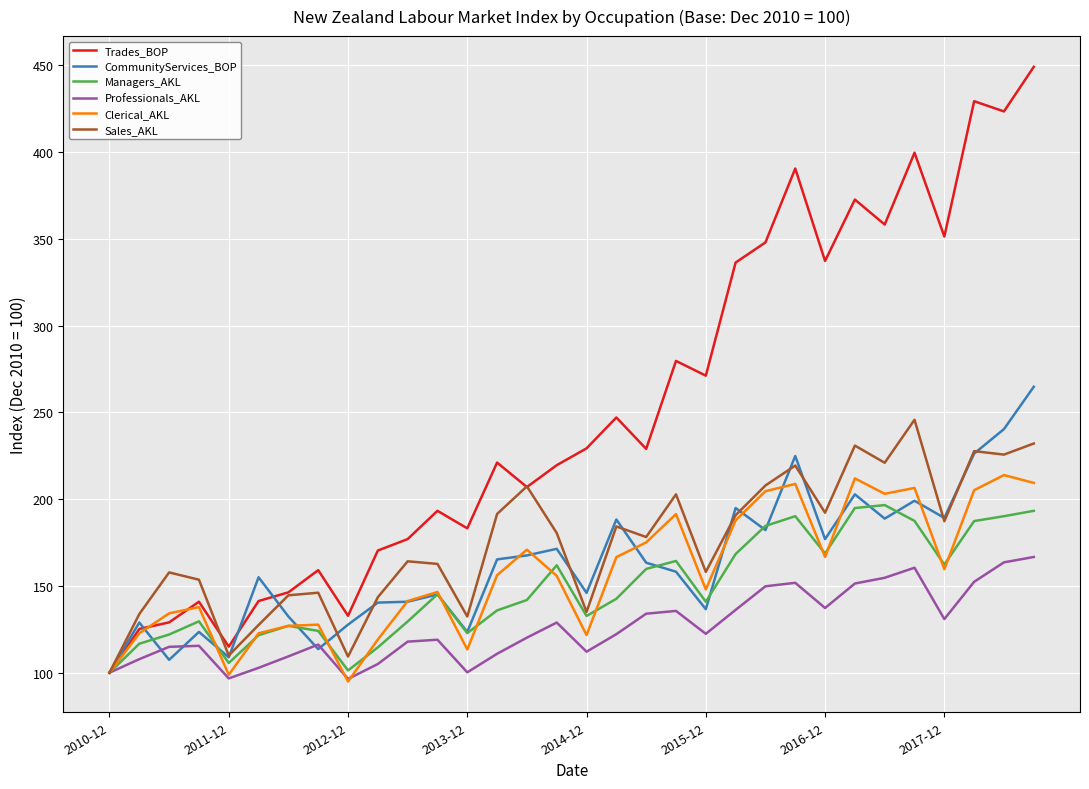

Rank the series by their maximum value, from lowest to highest.

Professionals_AKL, Managers_AKL, Clerical_AKL, Sales_AKL, CommunityServices_BOP, Trades_BOP